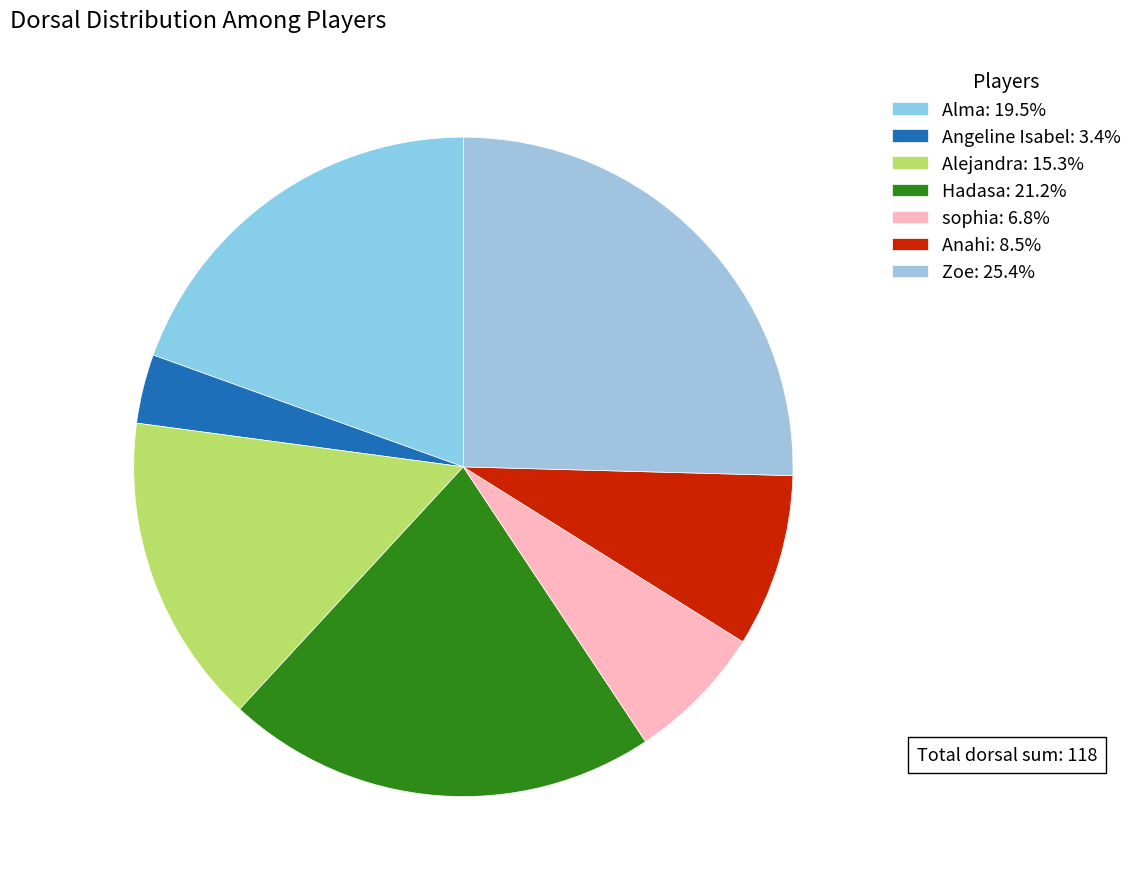

Which category has the biggest portion of the pie?

Zoe